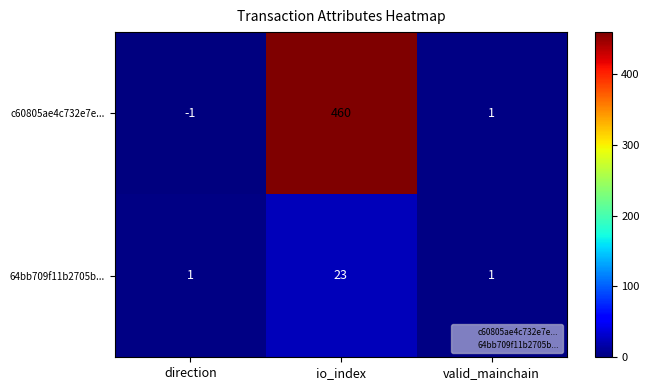

What is the total value across all series at valid_mainchain?

2